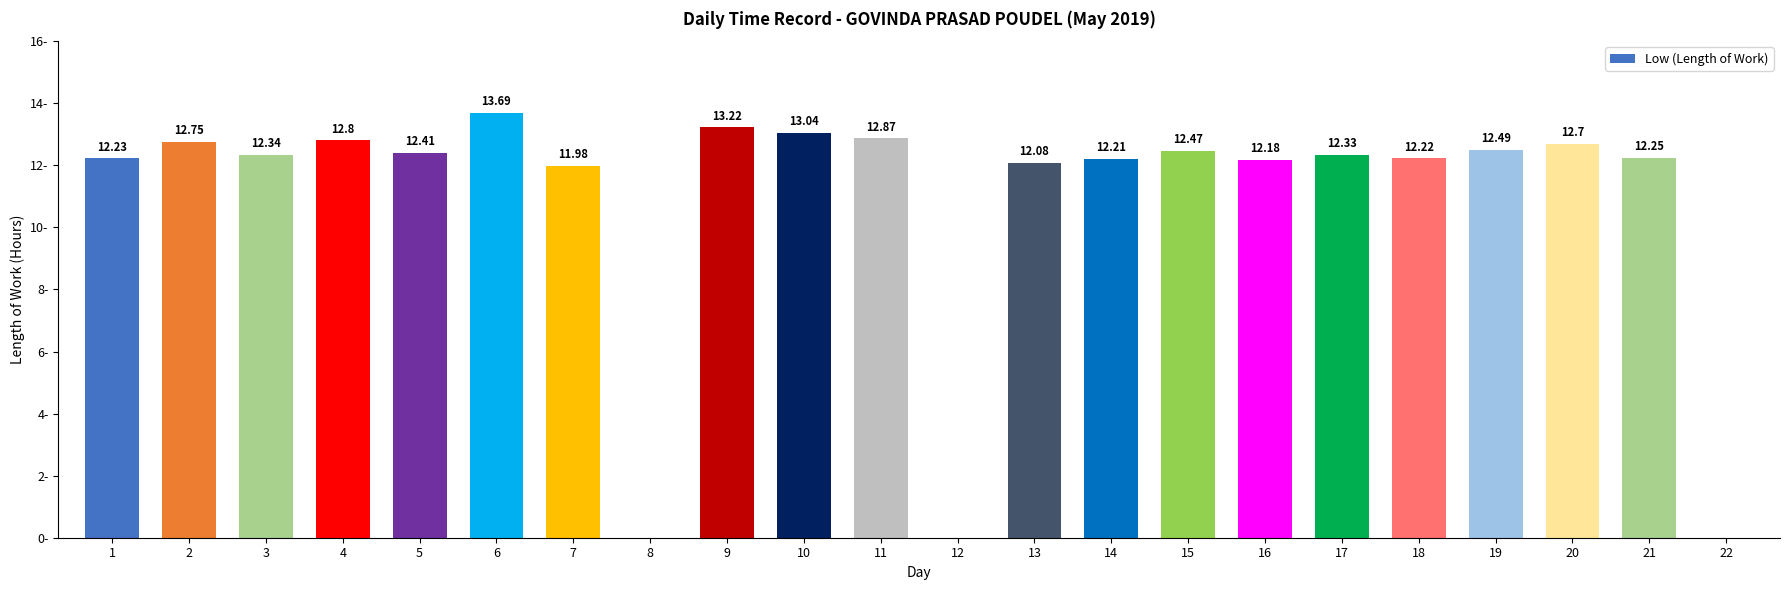

What is the difference between the maximum and minimum values?

13.7